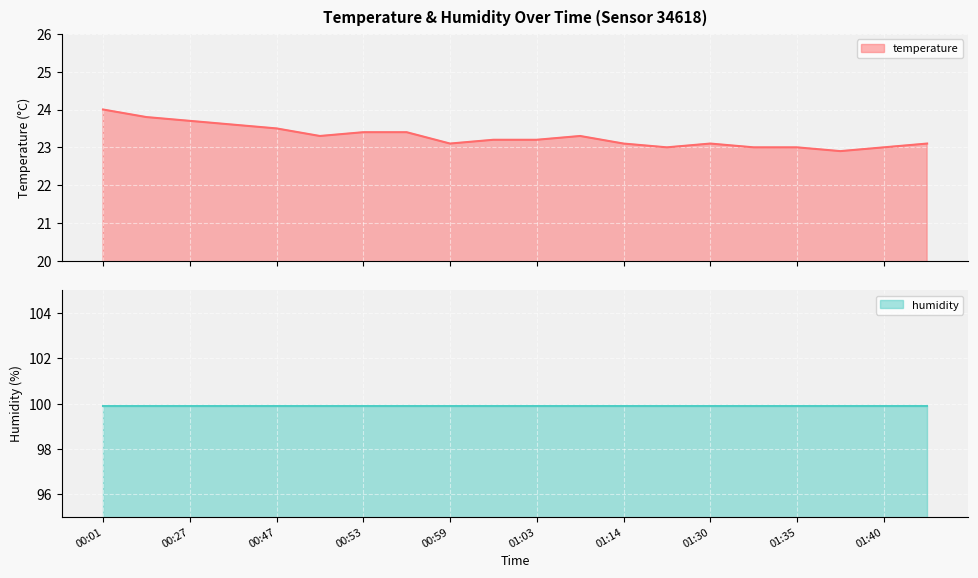

What is the ratio of the value at 01:03 to the value at 00:45?

1.0